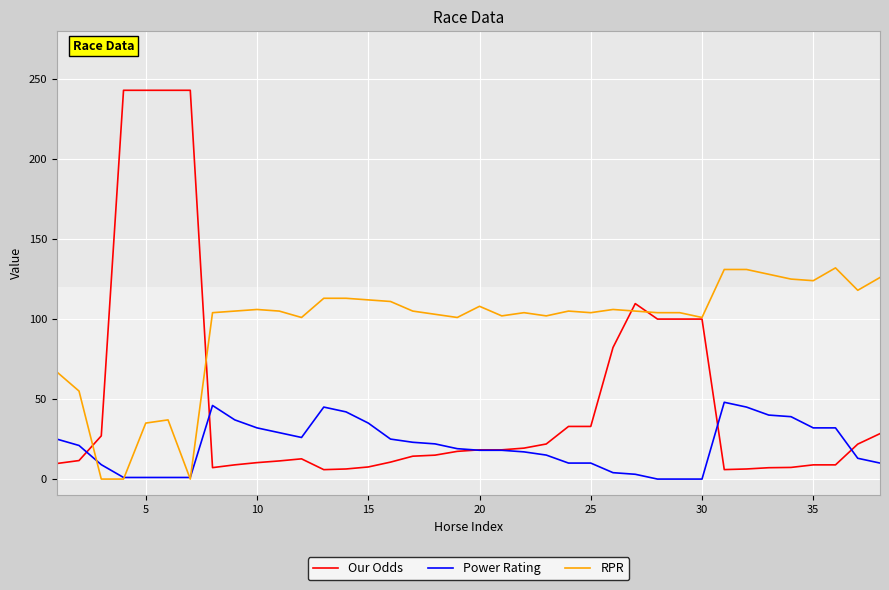

What is the highest value of the RPR series?

132.0